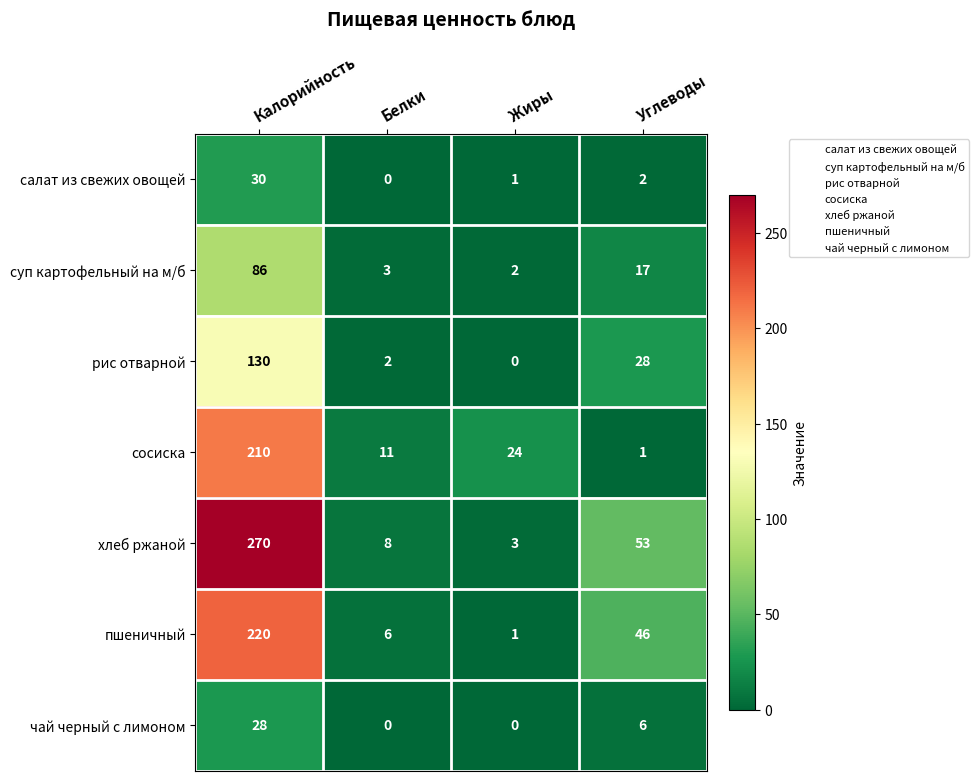

What is the average value of the пшеничный series?

68